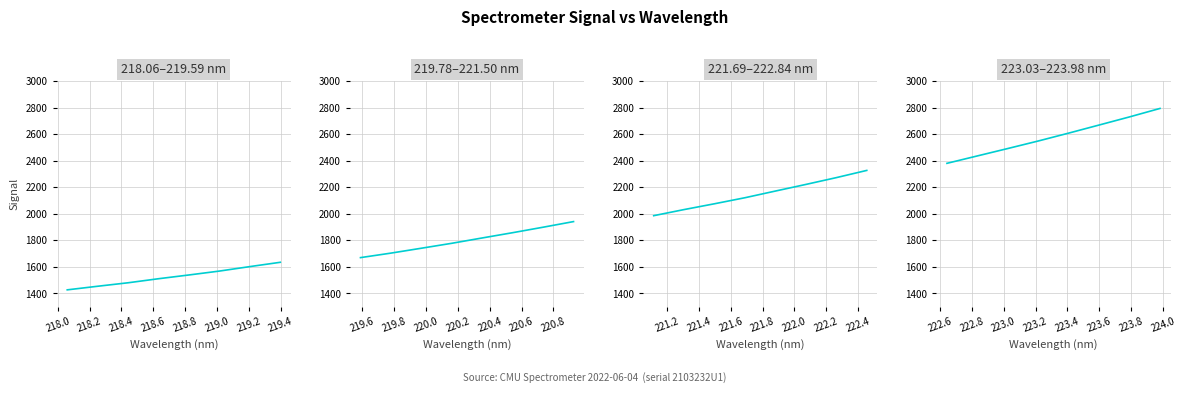

How many series are shown in this chart?

1